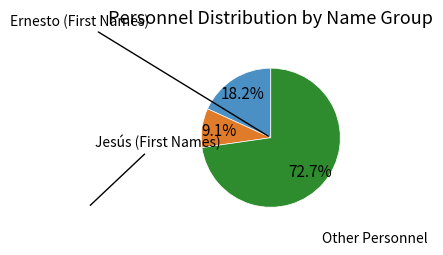

Does any single category account for the majority?

Yes